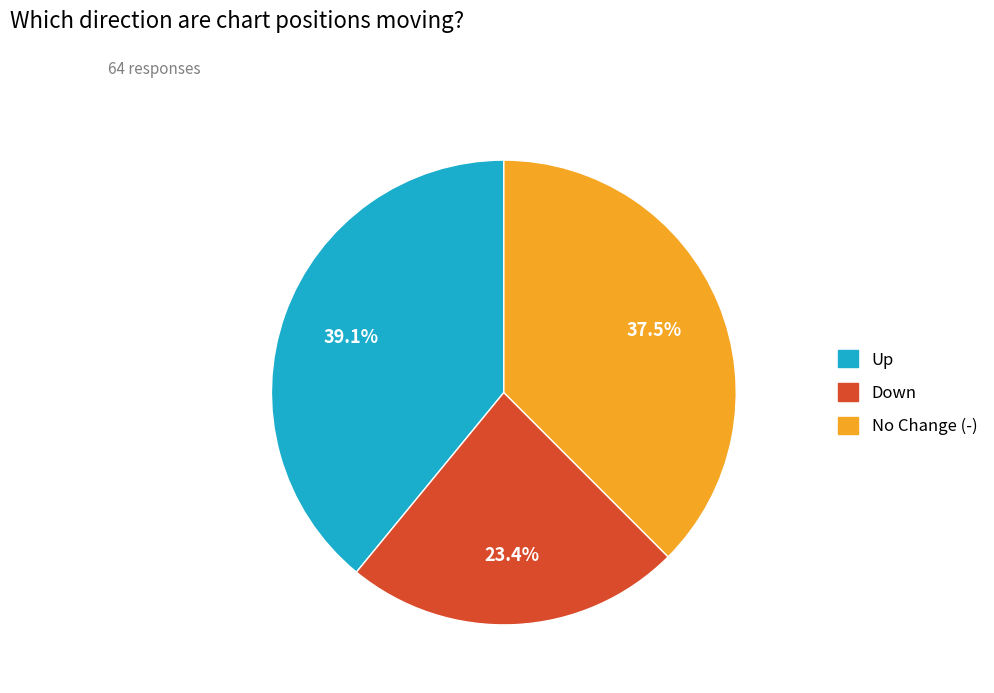

Does any single category account for the majority?

No